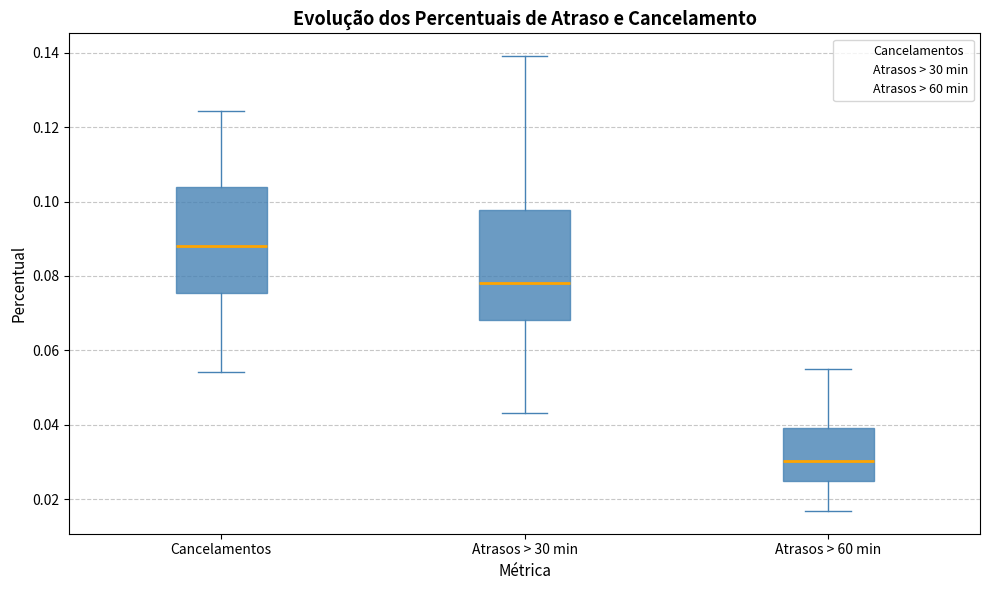

Which box has the lowest median line?

Atrasos > 60 min